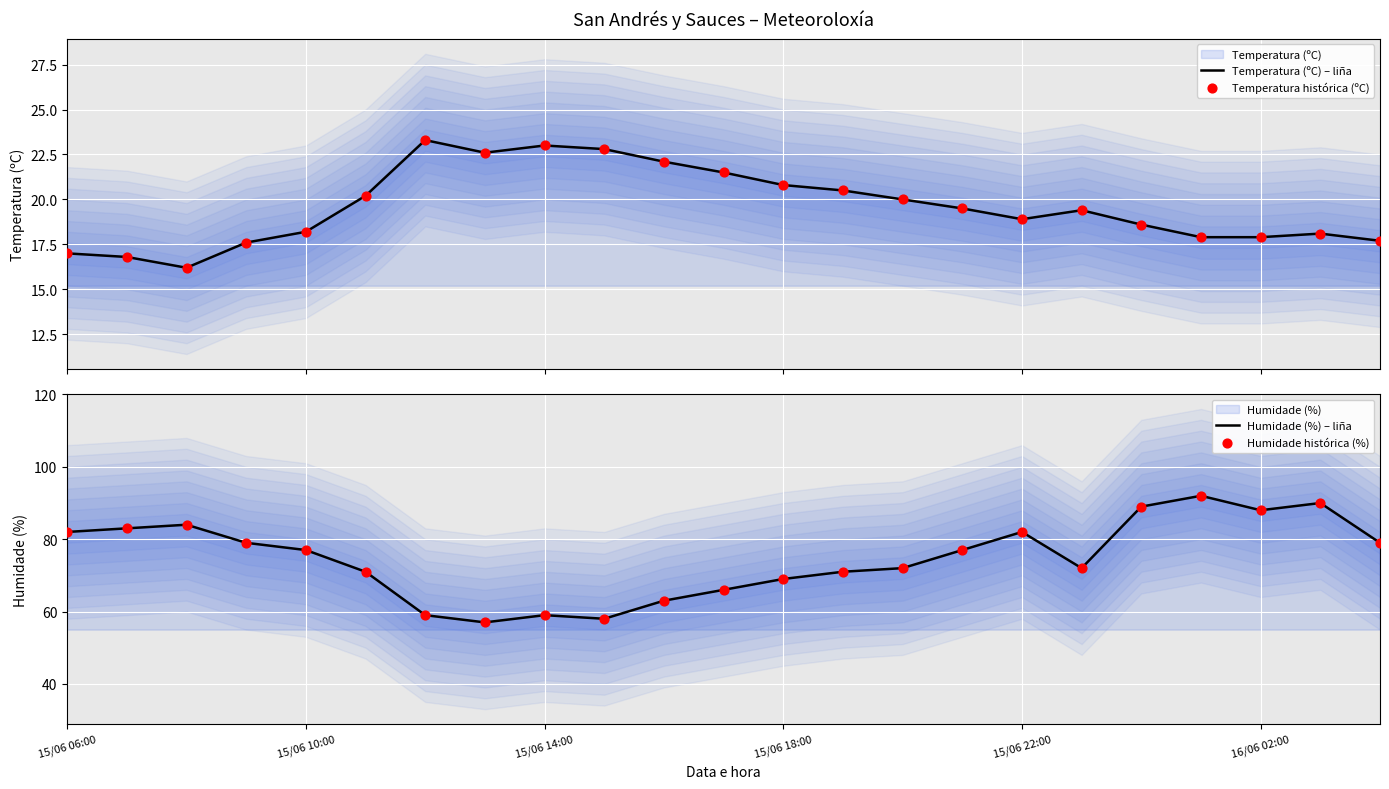

What is the total value across all series at 11?

175.0